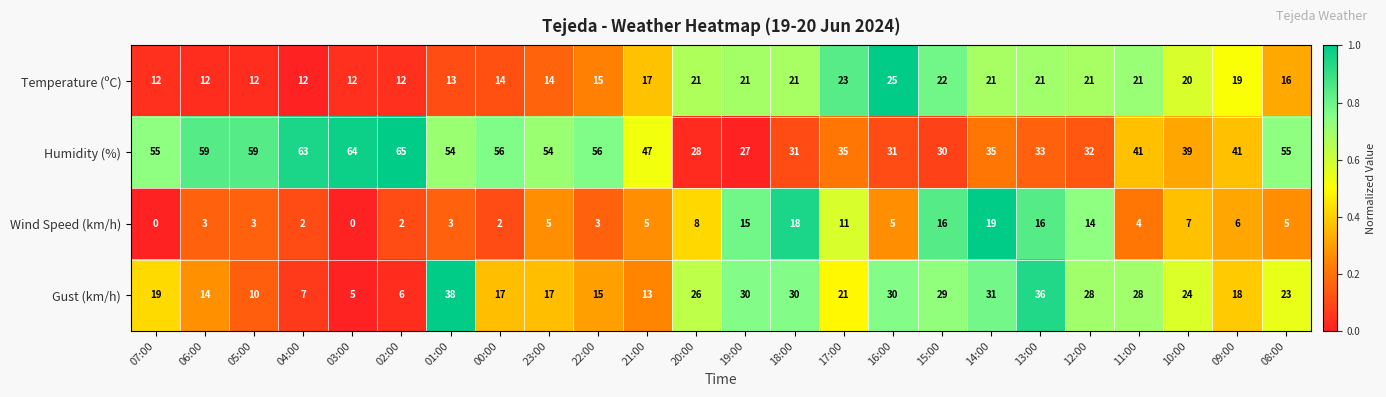

Count the number of data series in this chart.

4